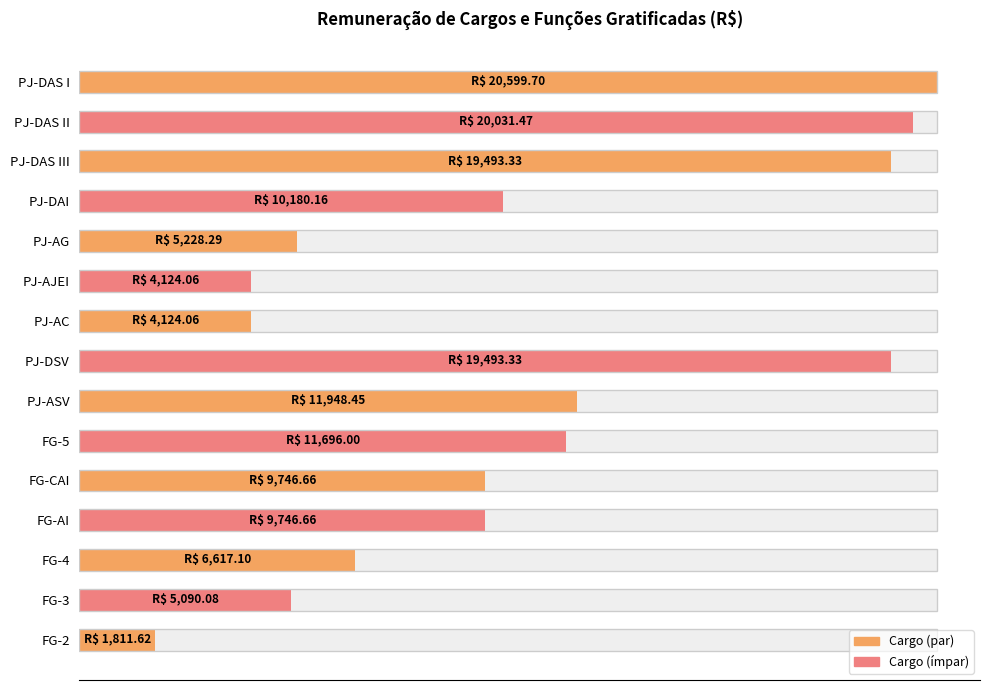

Which has a higher value, FG-4 or PJ-DSV?

PJ-DSV